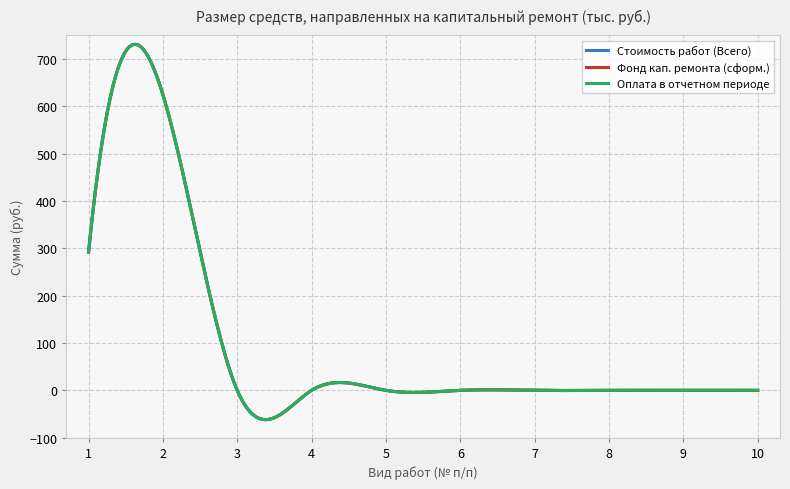

True or false: Фонд кап. ремонта (сформ.) and Оплата в отчетном периоде intersect in this chart.

False